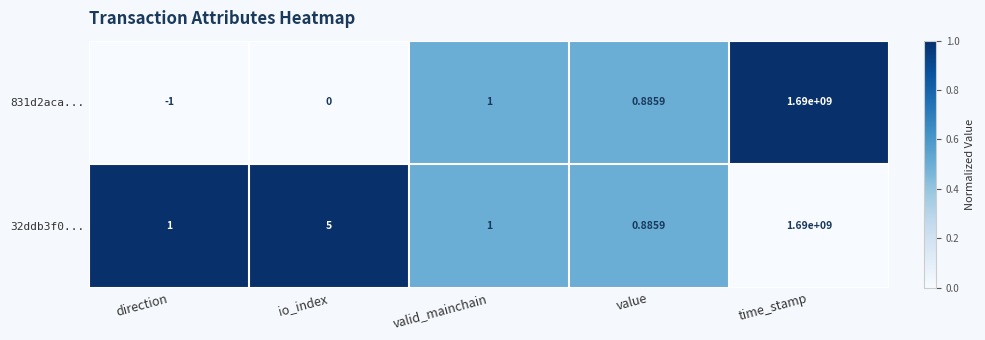

Which category has the highest value in the 831d2aca... series?

time_stamp